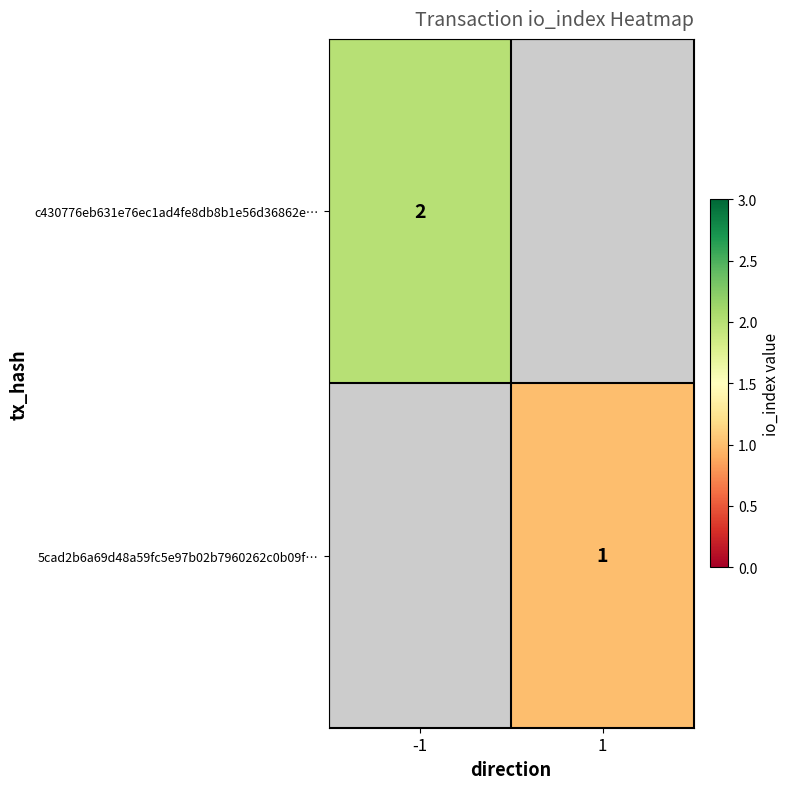

The value of c430776eb631e76ec1ad4fe8db8b1e56d36862e… at -1 is 2. True or false?

True